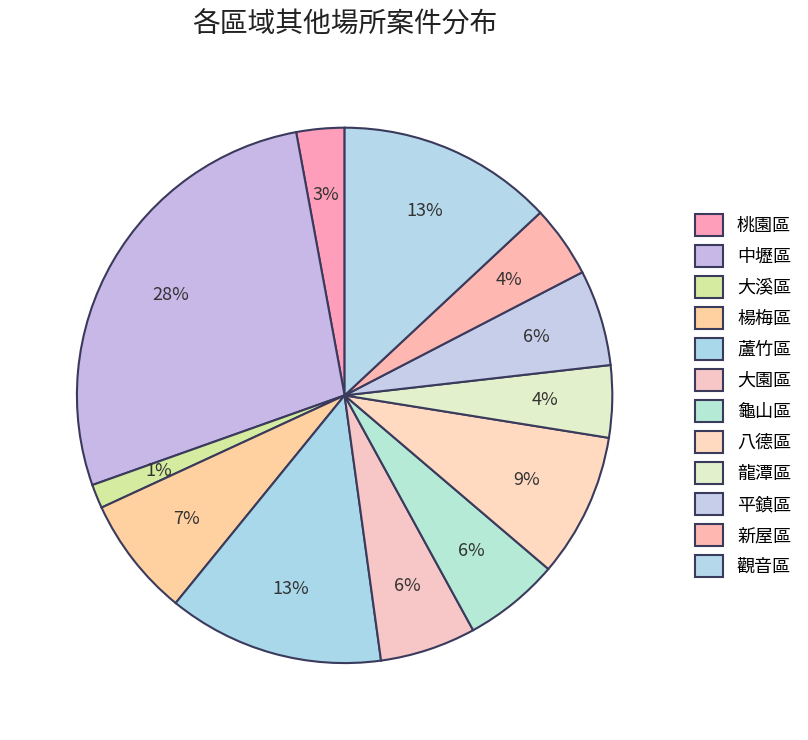

What percentage is the 中壢區 slice, to the nearest percent?

28%